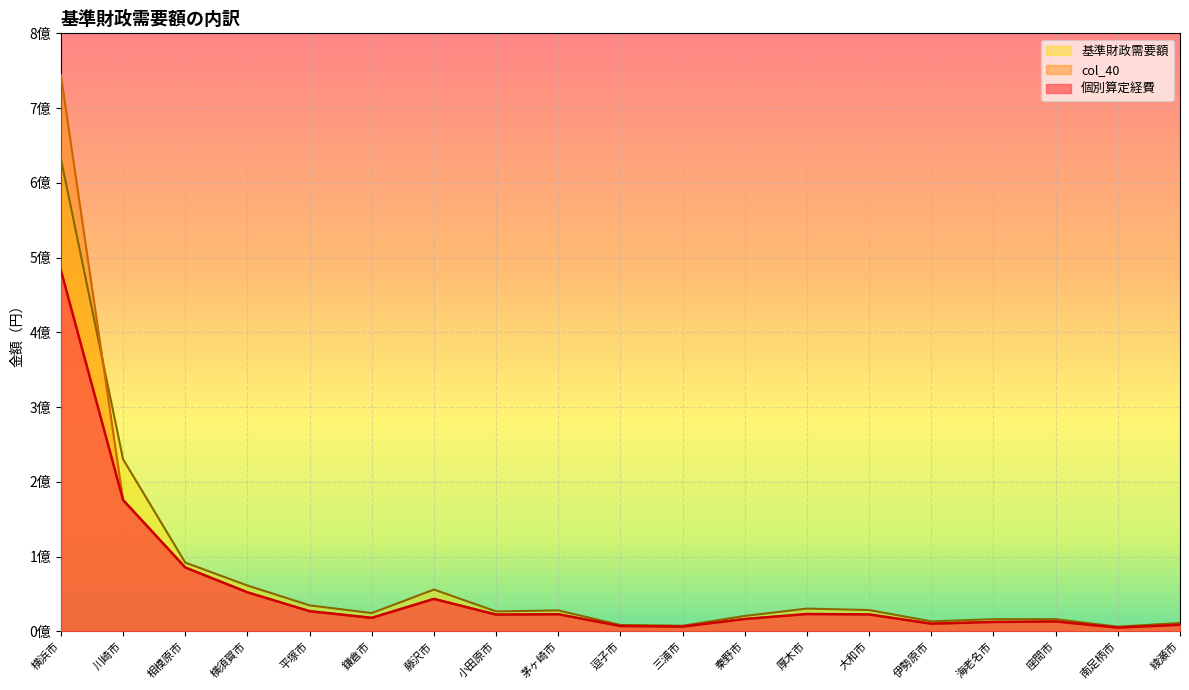

Which series has the largest total across all categories?

基準財政需要額